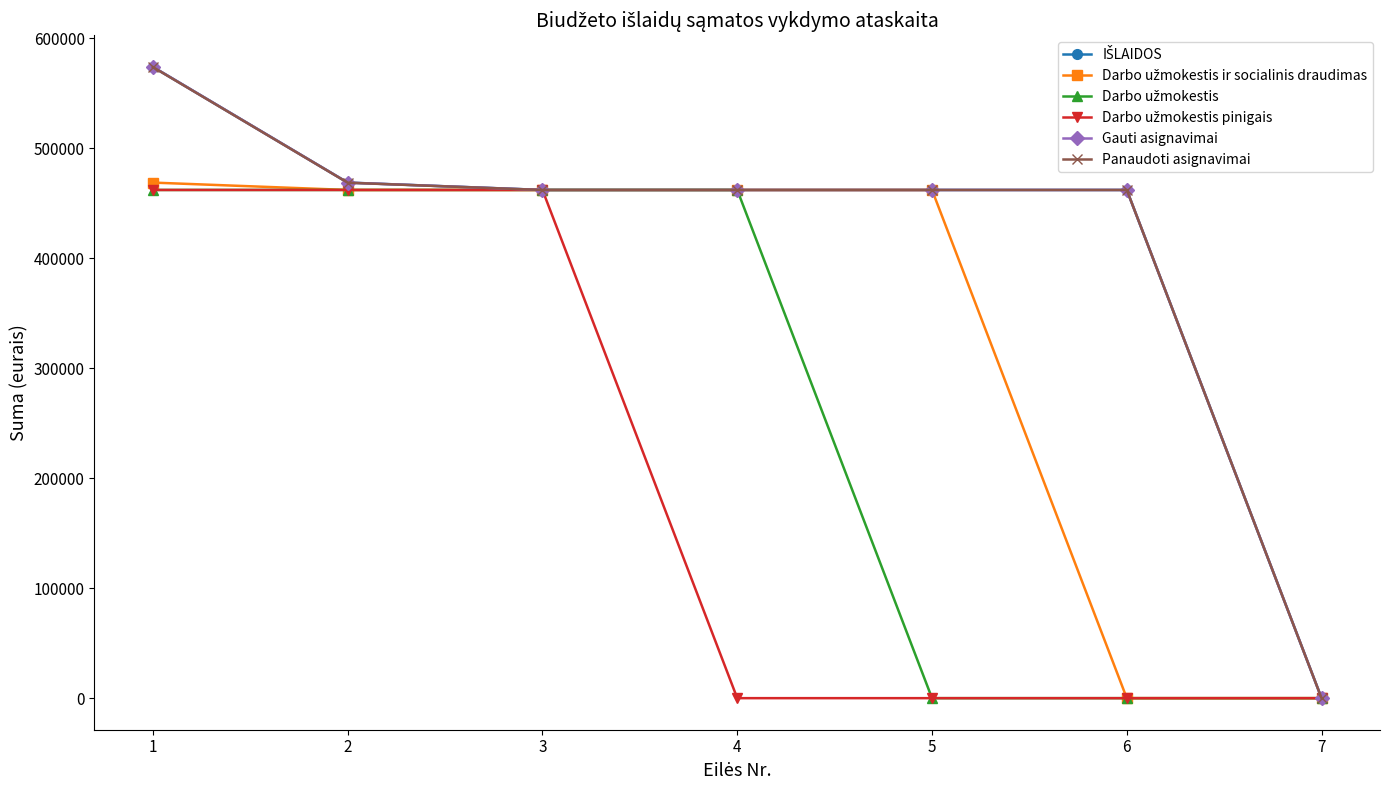

What is the difference between the Panaudoti asignavimai values at 1 and 5?

111746.0